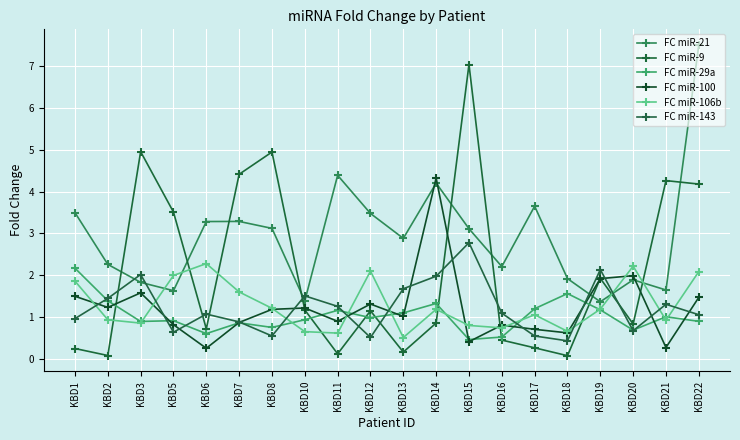

Where does the FC miR-9 series first go above 1?

KBD3